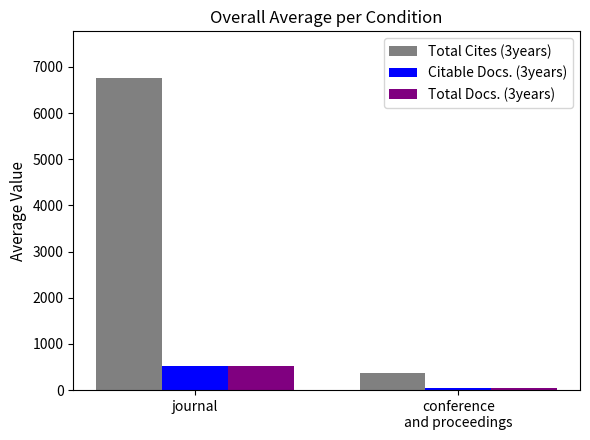

Which series has the largest range (max minus min)?

Total Cites (3years)